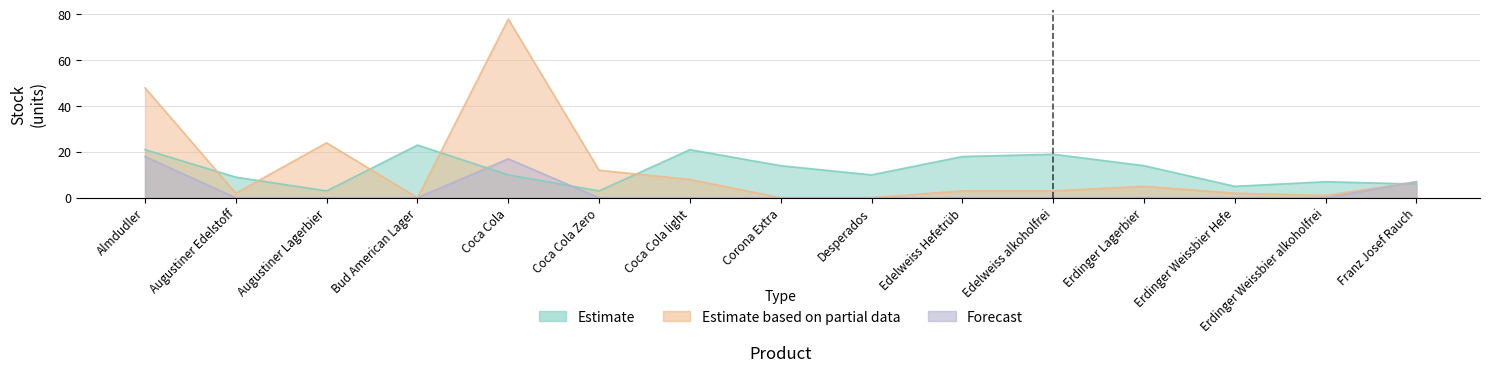

Does the chart have visible grid lines?

Yes